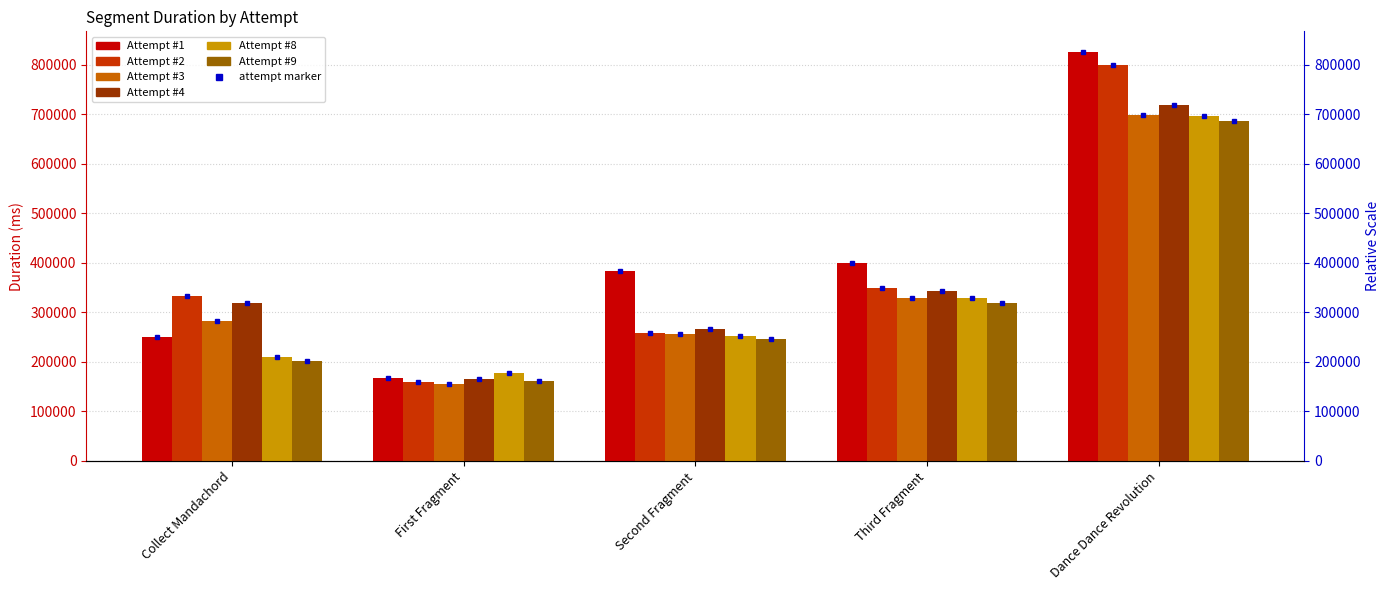

Reading left to right, transcribe all the data shown in this chart.

Attempt #1: 250447	167631	382699	399701	826501
Attempt #2: 332387	159932	257855	349925	800810
Attempt #3: 282071	155549	256641	329264	699565
Attempt #4: 318509	165744	265671	343902	718356
Attempt #8: 209736	176831	252824	328988	697043
Attempt #9: 201732	162349	246940	318130	687069